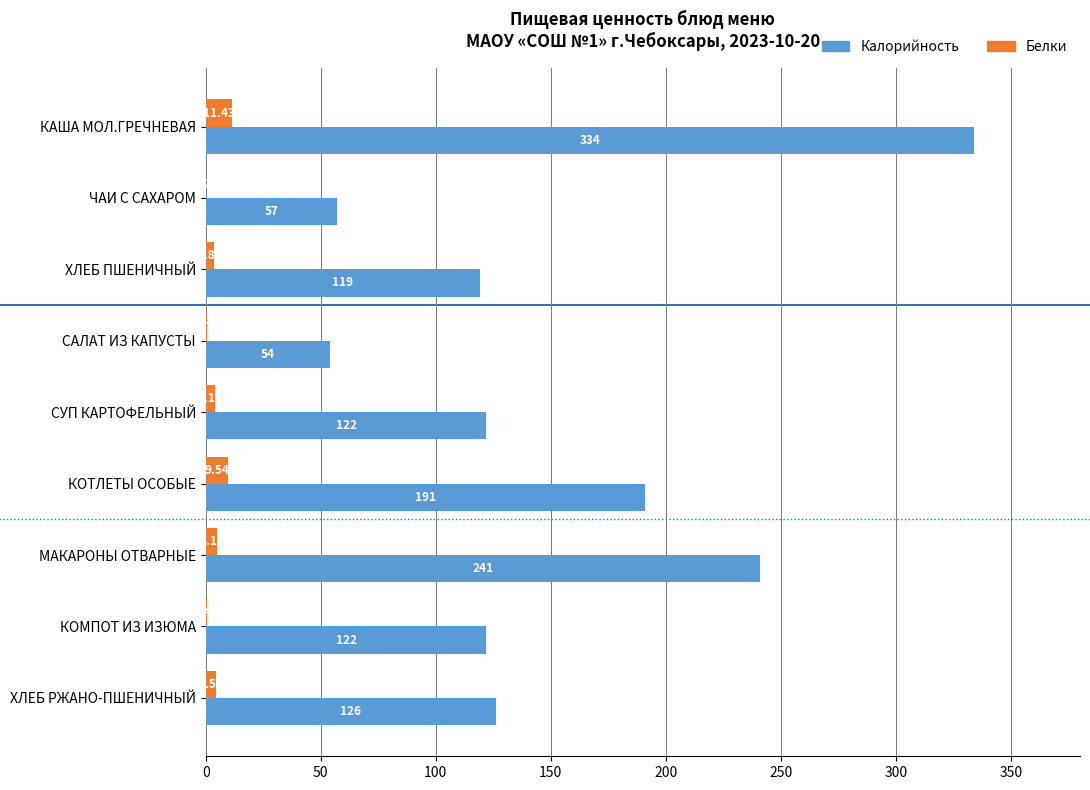

Between КОТЛЕТЫ ОСОБЫЕ and ХЛЕБ РЖАНО-ПШЕНИЧНЫЙ, which series saw the biggest shift?

Калорийность